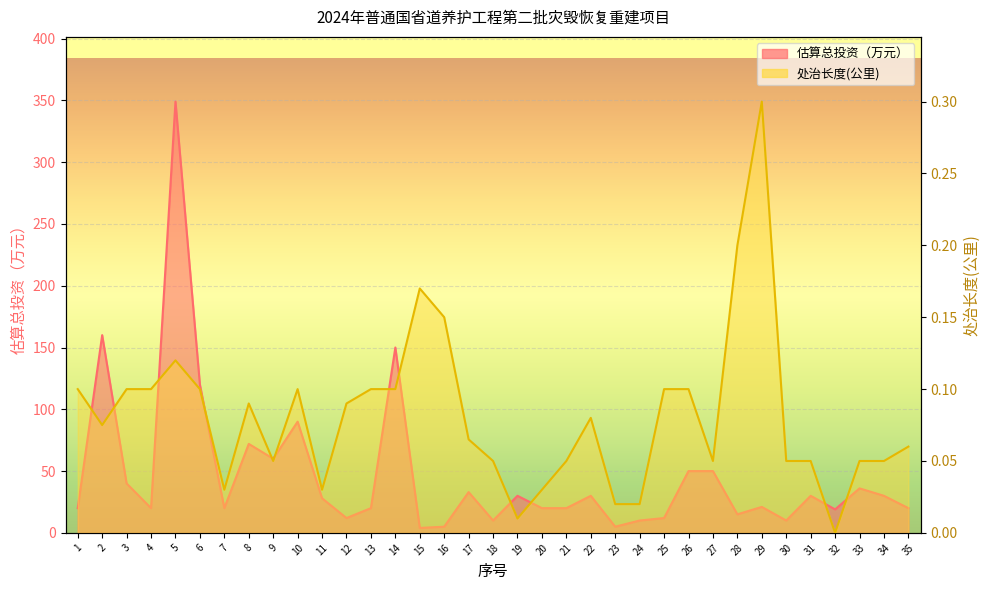

True or false: 处治长度(公里) has more than 1 points higher than both neighbors.

True